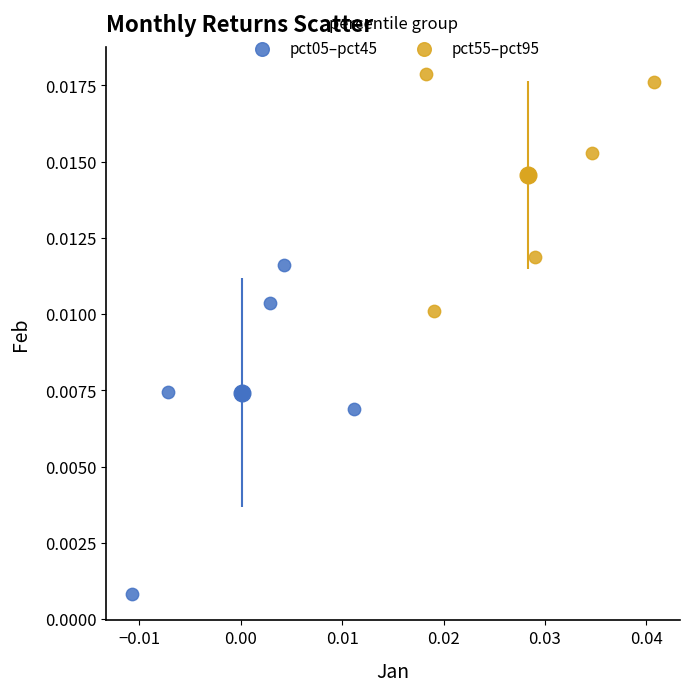

What are all the series names shown in the legend?

pct05–pct45, pct55–pct95